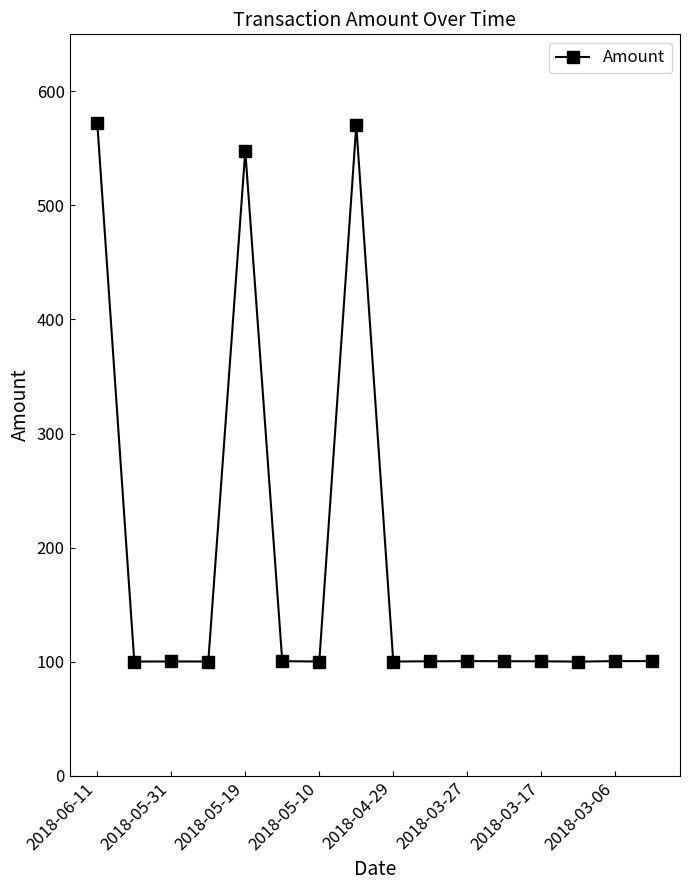

What is the smallest value displayed?

100.0